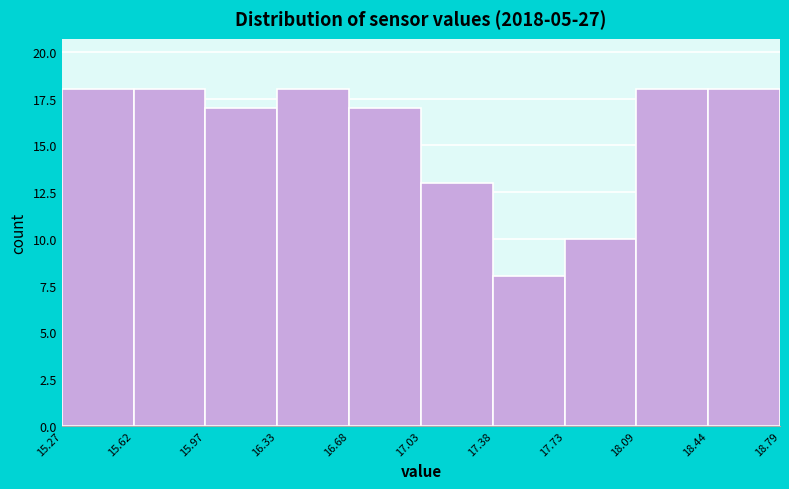

Reading left to right, list every bar in this chart as the range it spans on the x-axis followed by its height. The values are not printed on the chart, so give them approximately, as read against the axis.

15.27 to 15.62: 18
15.62 to 15.97: 18
15.97 to 16.33: 17
16.33 to 16.68: 18
16.68 to 17.03: 17
17.03 to 17.38: 13
17.38 to 17.73: 8
17.73 to 18.09: 10
18.09 to 18.44: 18
18.44 to 18.79: 18